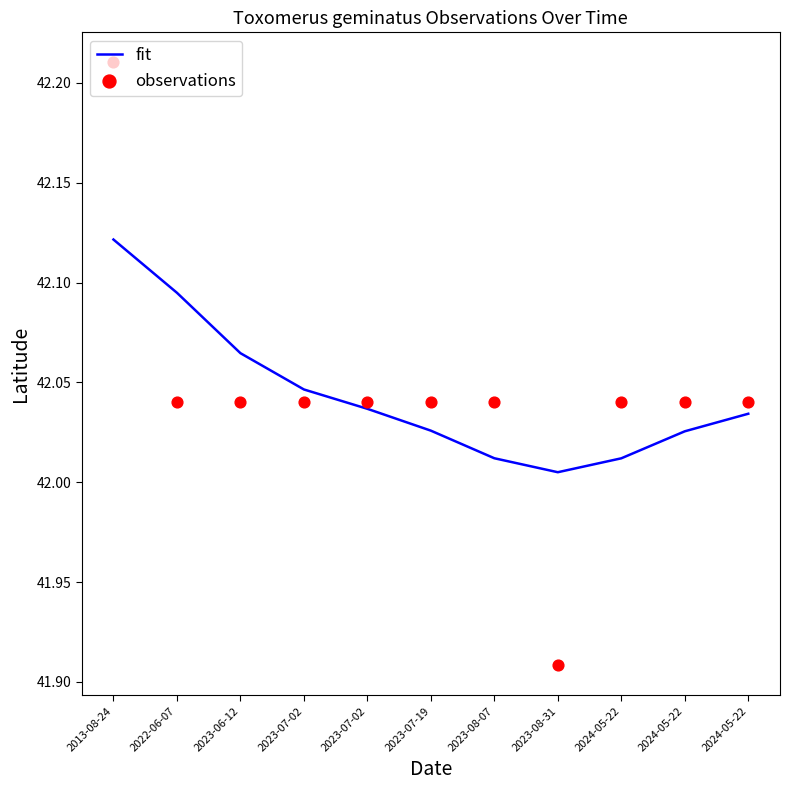

At which category is the sum across all series the highest?

2013-08-24